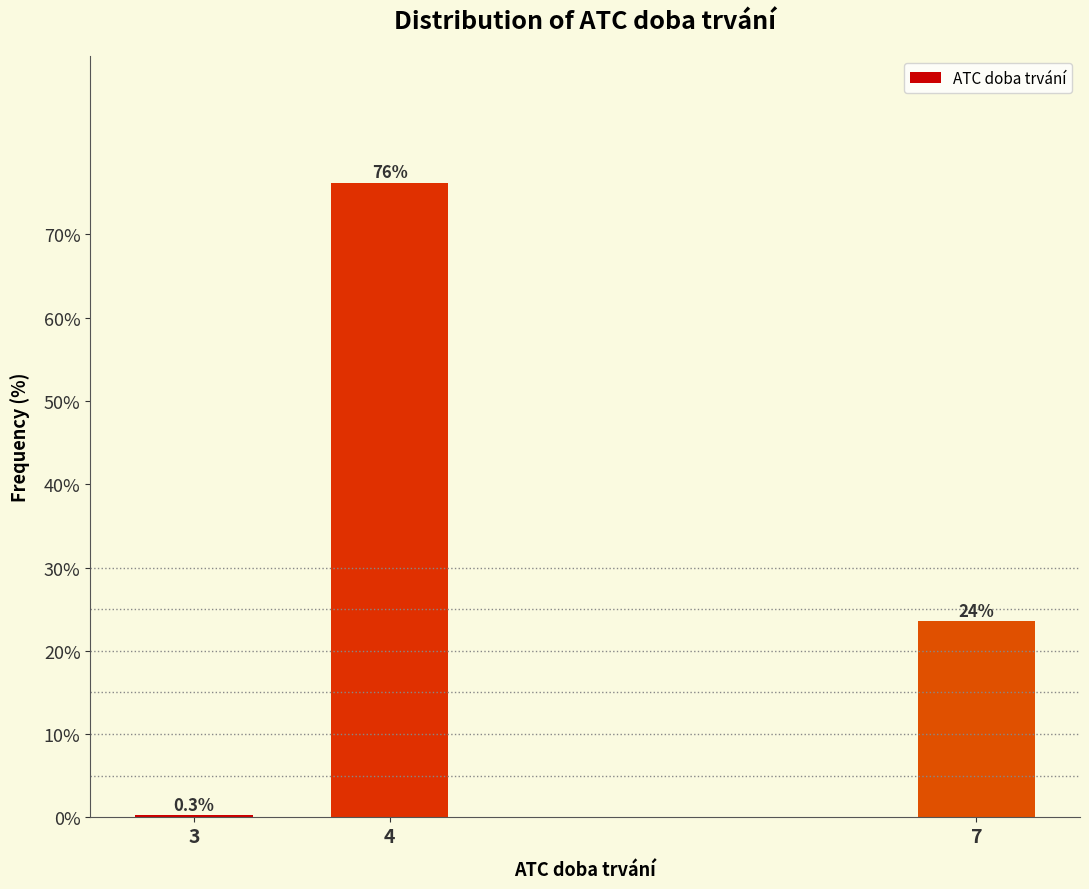

Reading right to left, what are all the values shown in this chart?

7=23.5	4=76.2	3=0.3